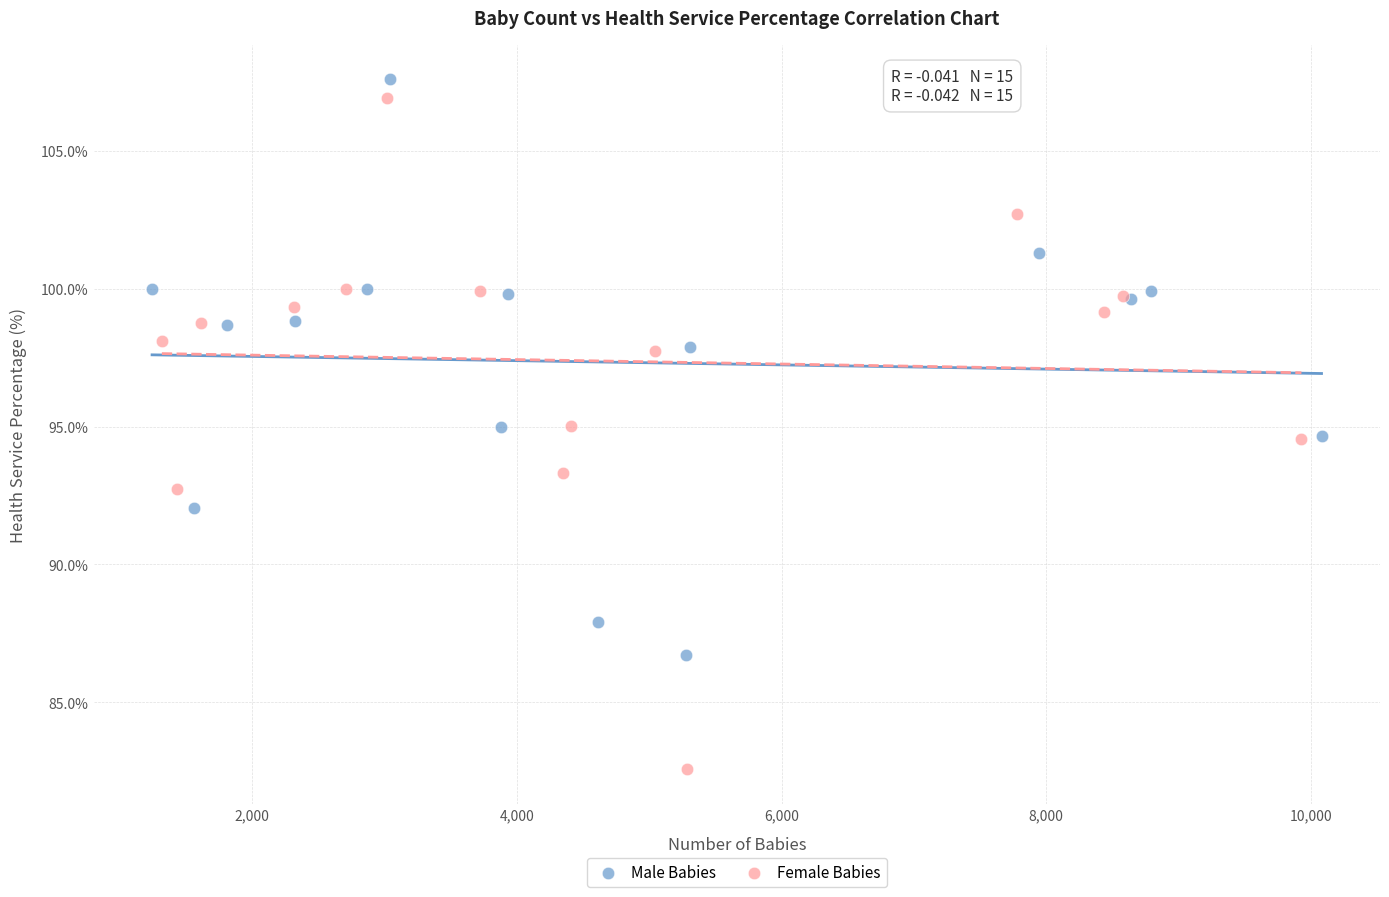

Which series contains the highest Y value?

Male Babies